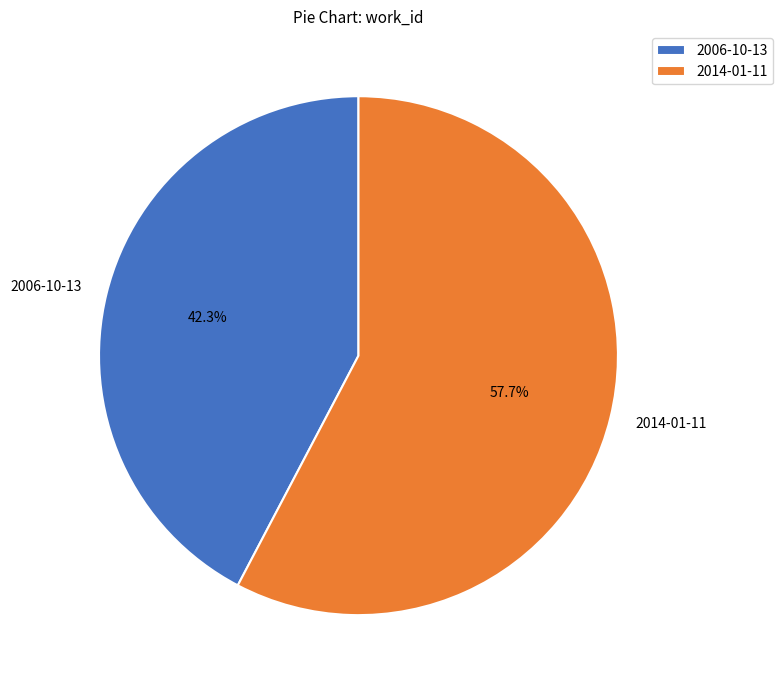

Is 2014-01-11 the majority of the pie?

Yes